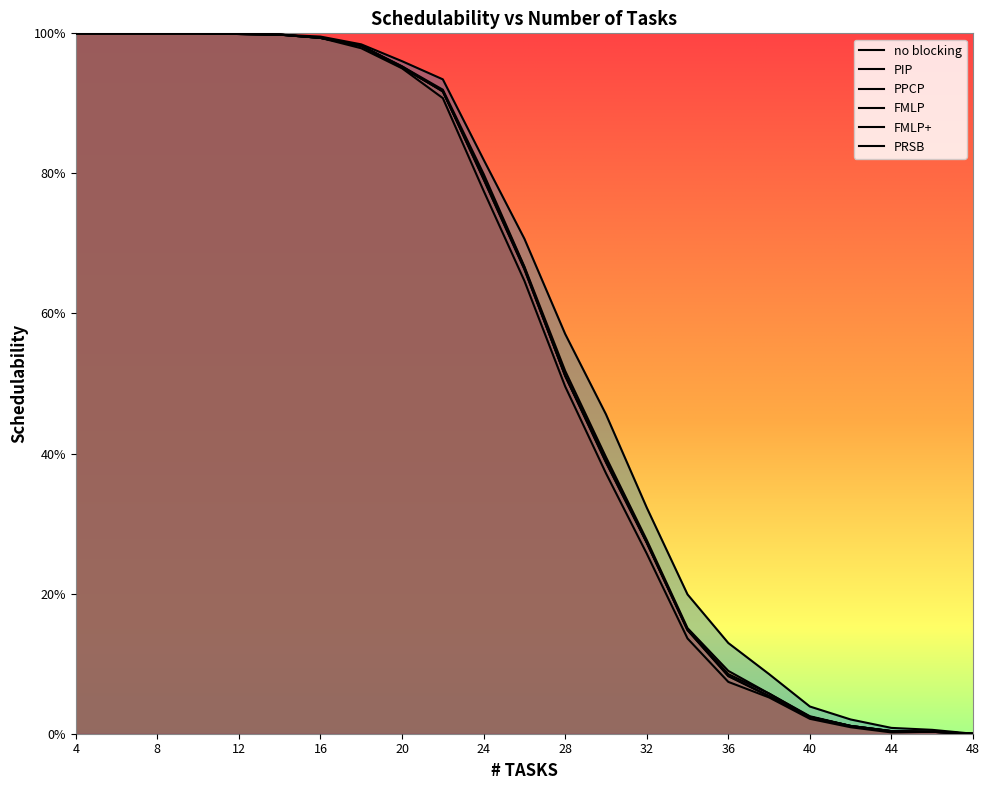

Reading right to left, extract all data points from this chart.

no blocking: 48=0.0	46=0.0	44=0.0	42=0.0	40=0.0	38=0.1	36=0.1	34=0.2	32=0.3	30=0.5	28=0.6	26=0.7	24=0.8	22=0.9	20=1.0	18=1.0	16=1.0	14=1.0	12=1.0	10=1.0	8=1.0	6=1.0	4=1.0
PIP: 48=0.0	46=0.0	44=0.0	42=0.0	40=0.0	38=0.1	36=0.1	34=0.1	32=0.3	30=0.4	28=0.5	26=0.7	24=0.8	22=0.9	20=1.0	18=1.0	16=1.0	14=1.0	12=1.0	10=1.0	8=1.0	6=1.0	4=1.0
PPCP: 48=0.0	46=0.0	44=0.0	42=0.0	40=0.0	38=0.1	36=0.1	34=0.1	32=0.3	30=0.4	28=0.5	26=0.7	24=0.8	22=0.9	20=1.0	18=1.0	16=1.0	14=1.0	12=1.0	10=1.0	8=1.0	6=1.0	4=1.0
FMLP: 48=0.0	46=0.0	44=0.0	42=0.0	40=0.0	38=0.1	36=0.1	34=0.2	32=0.3	30=0.4	28=0.5	26=0.7	24=0.8	22=0.9	20=1.0	18=1.0	16=1.0	14=1.0	12=1.0	10=1.0	8=1.0	6=1.0	4=1.0
FMLP+: 48=0.0	46=0.0	44=0.0	42=0.0	40=0.0	38=0.1	36=0.1	34=0.1	32=0.3	30=0.4	28=0.5	26=0.7	24=0.8	22=0.9	20=1.0	18=1.0	16=1.0	14=1.0	12=1.0	10=1.0	8=1.0	6=1.0	4=1.0
PRSB: 48=0.0	46=0.0	44=0.0	42=0.0	40=0.0	38=0.1	36=0.1	34=0.1	32=0.3	30=0.4	28=0.5	26=0.6	24=0.8	22=0.9	20=1.0	18=1.0	16=1.0	14=1.0	12=1.0	10=1.0	8=1.0	6=1.0	4=1.0